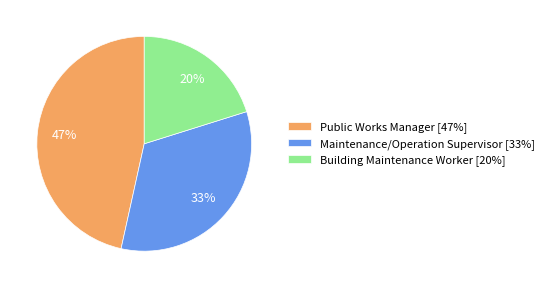

Between Building Maintenance Worker [20%] and Maintenance/Operation Supervisor [33%], which is larger?

Maintenance/Operation Supervisor [33%]